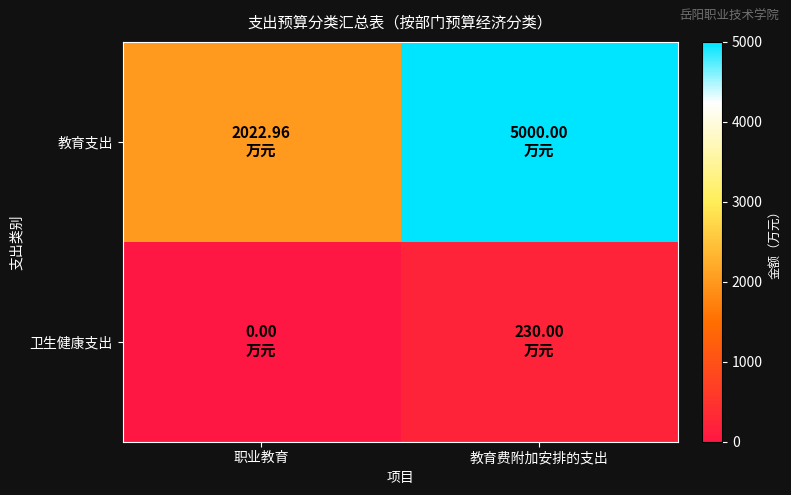

Reading left to right, list all the values displayed in this chart.

教育支出: 职业教育=2023.0	教育费附加安排的支出=5000.0
卫生健康支出: 职业教育=0.0	教育费附加安排的支出=230.0